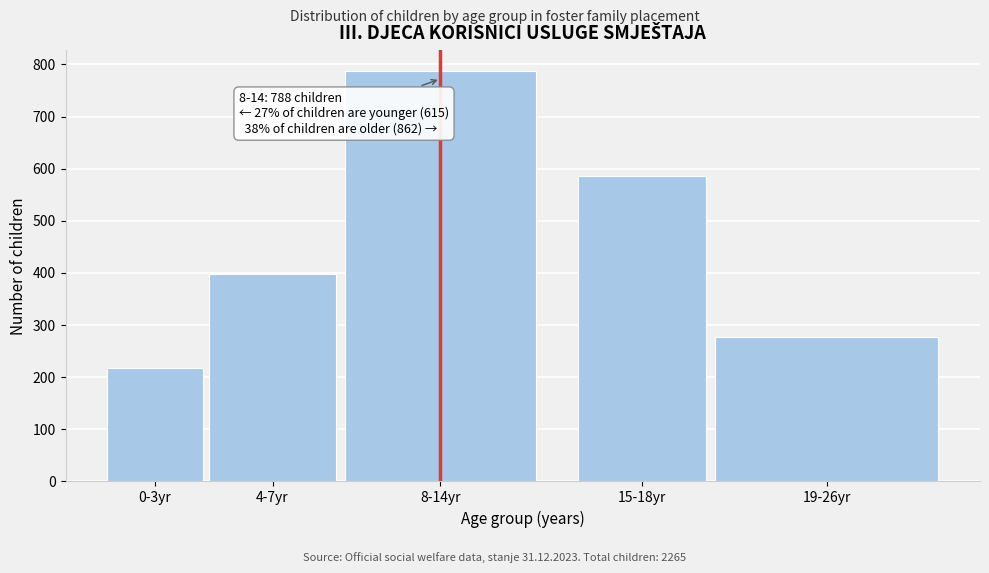

Reading left to right, transcribe all the data shown in this chart.

218	397	788	585	277